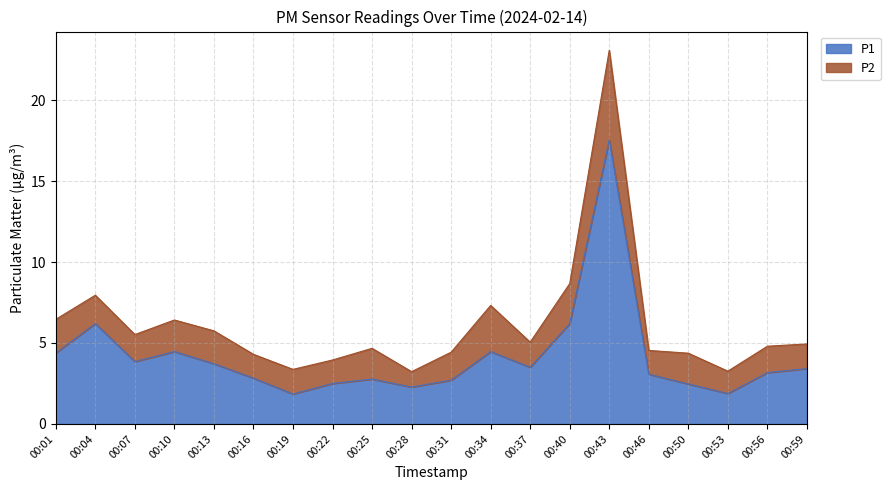

What is the maximum value shown in the chart?

17.6